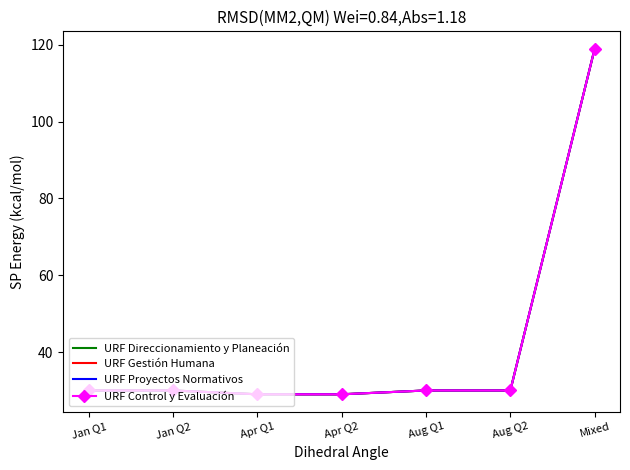

How many data points in URF Proyectos Normativos are above 30?

1